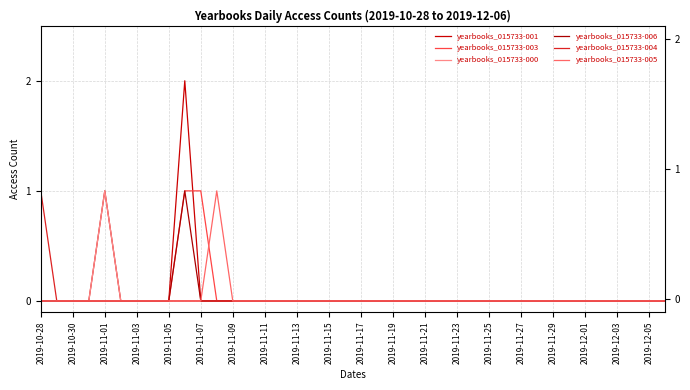

Is this an area chart (filled region under the line)?

No